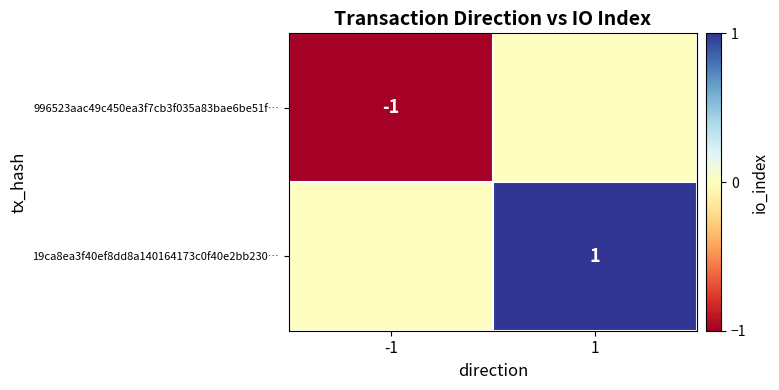

Is it true that 996523aac49c450ea3f7cb3f035a83bae6be51f… equals -2 at -1?

False